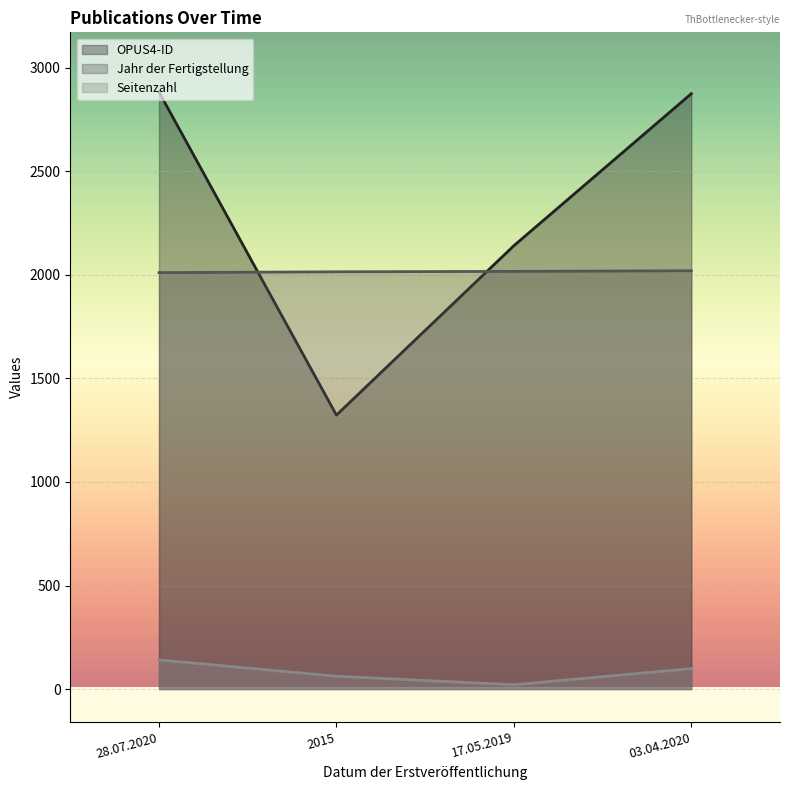

True or false: Jahr der Fertigstellung and Seitenzahl cross at least once.

False